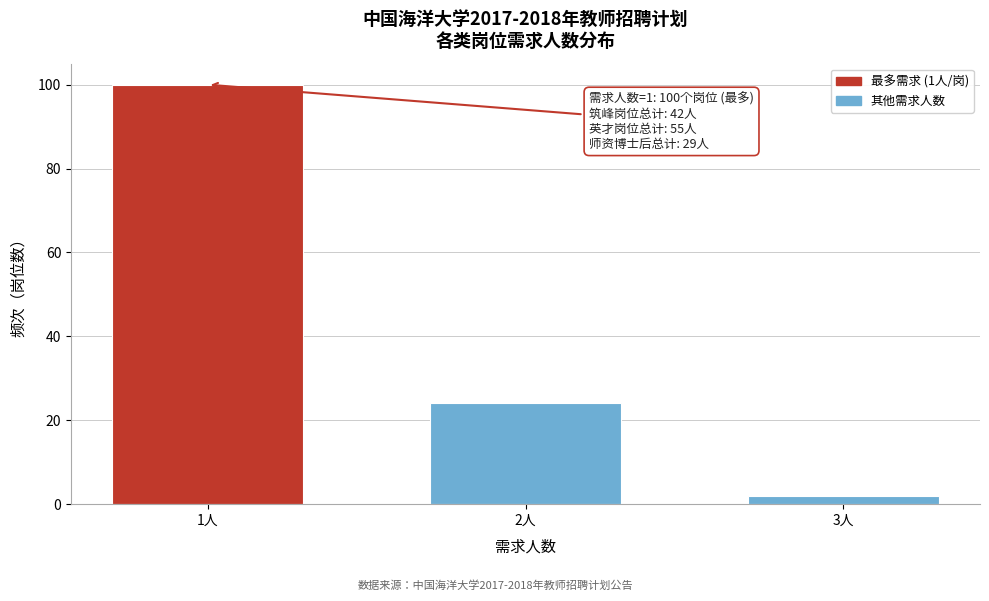

Reading left to right, extract all data points from this chart.

100	24	2